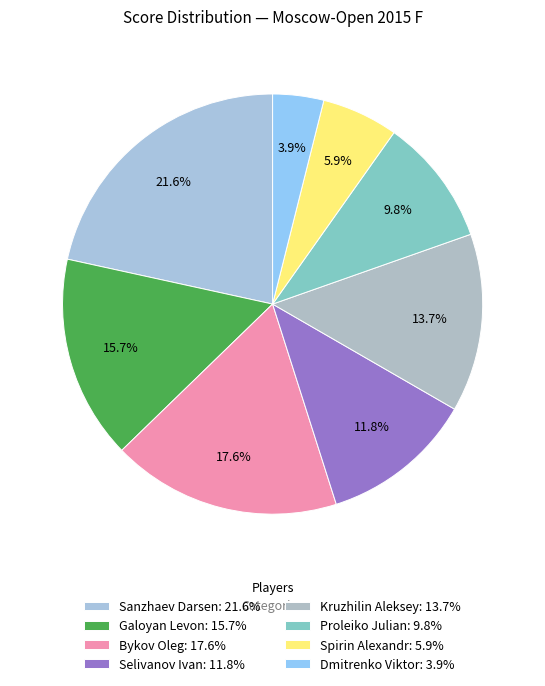

What percentage is the Proleiko Julian slice, to the nearest percent?

10%